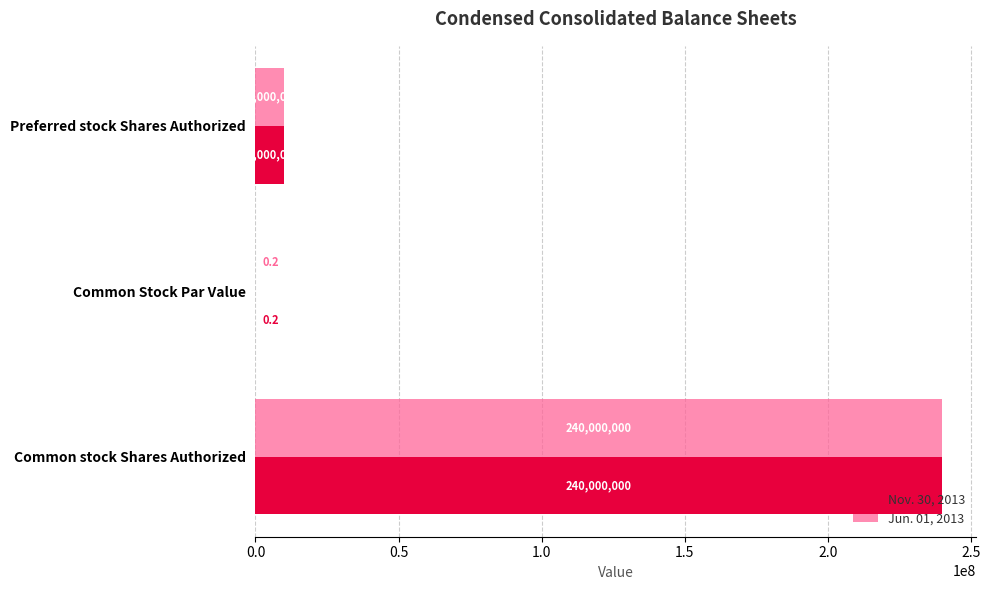

The value of Jun. 01, 2013 at Common stock Shares Authorized is 240000000.0. True or false?

True